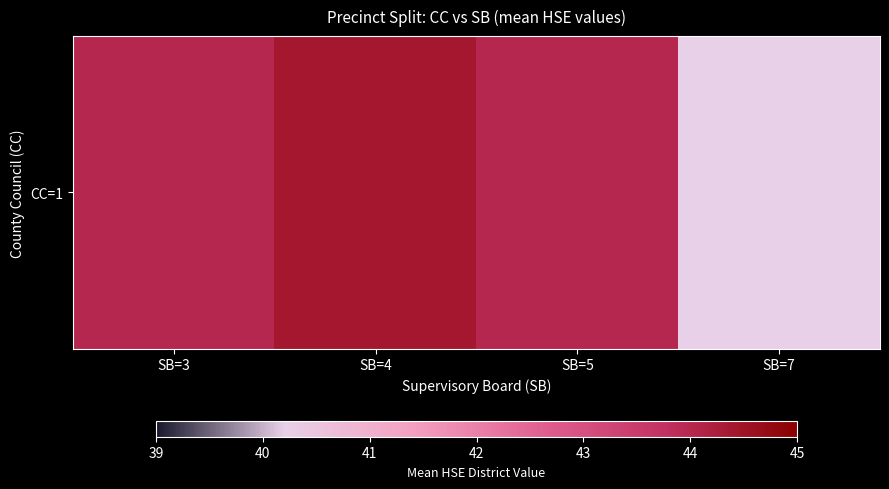

How many series are shown in this chart?

1